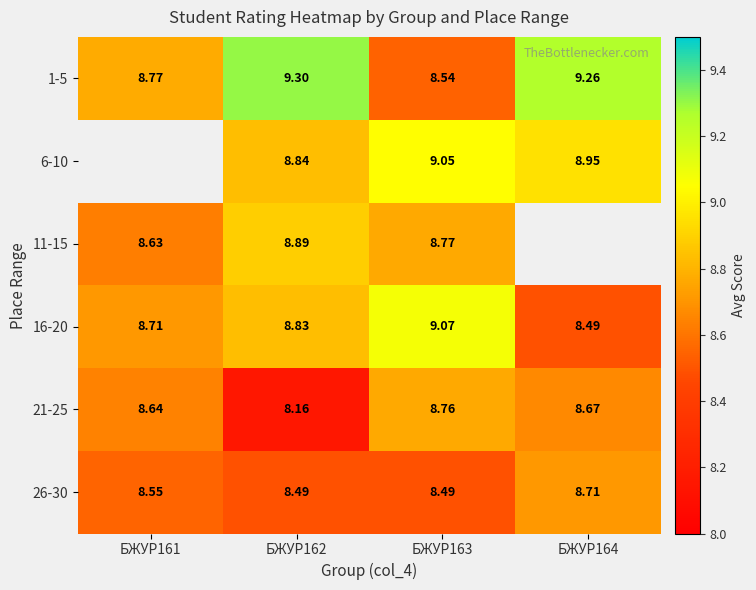

At how many categories does at least one series exceed 8?

4